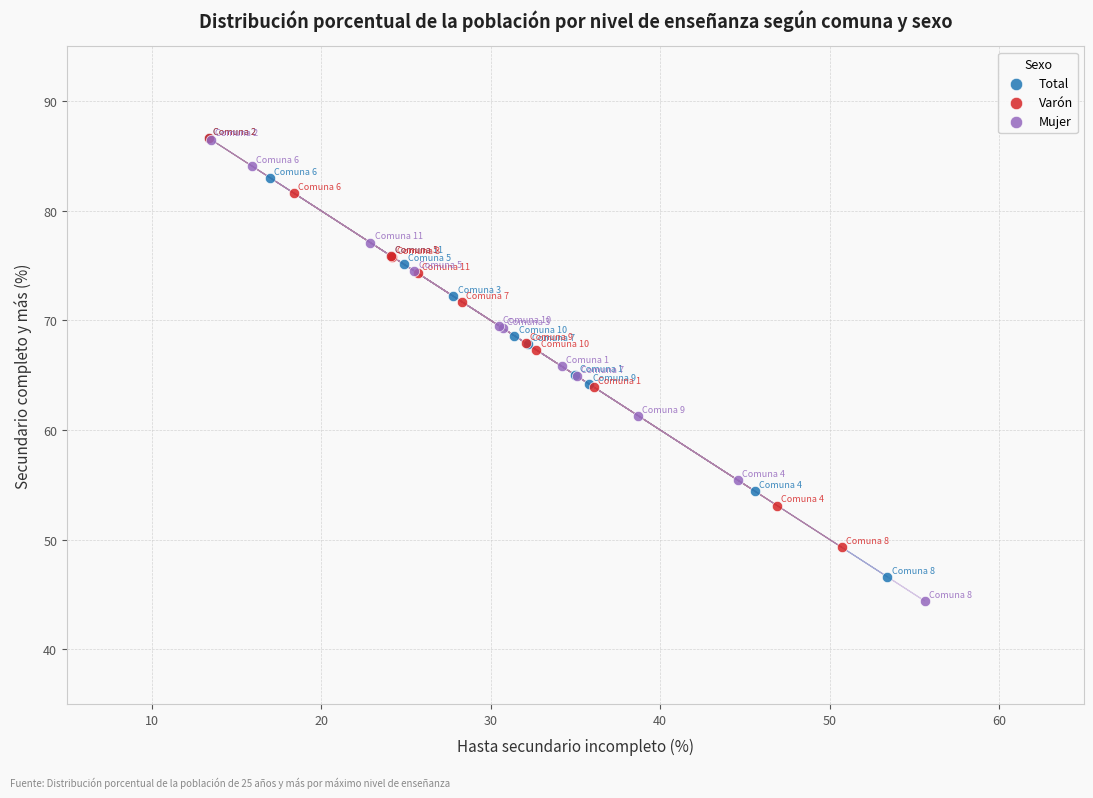

Which series has the widest spread of Y values?

Mujer